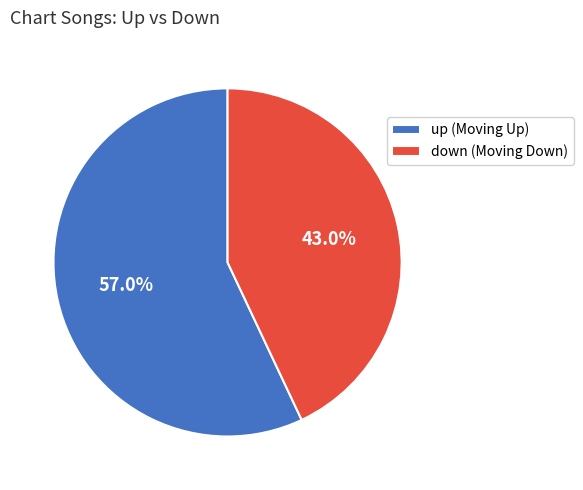

Which slice is the smallest?

down